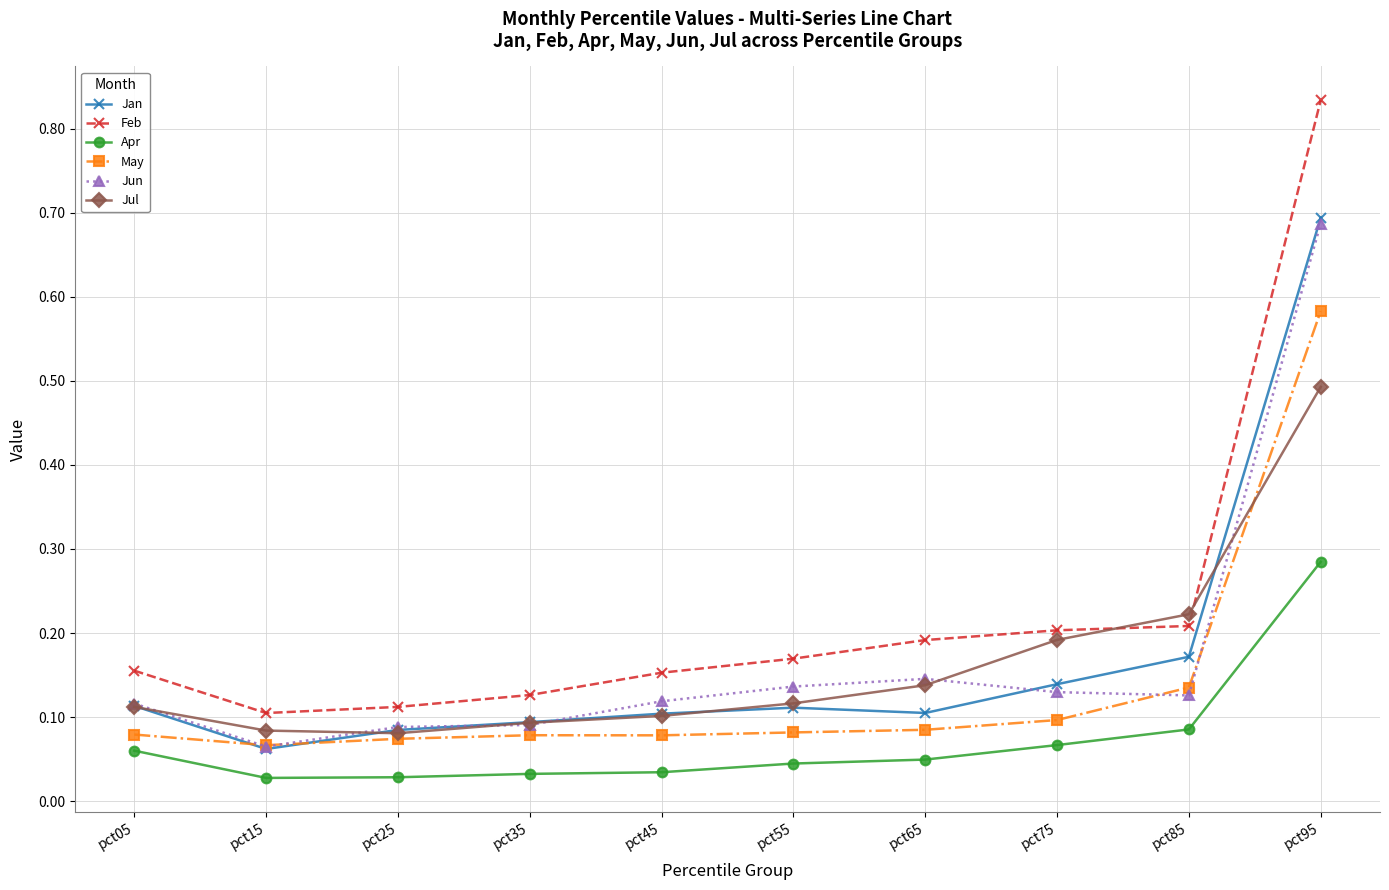

Which series has the largest range (max minus min)?

Feb